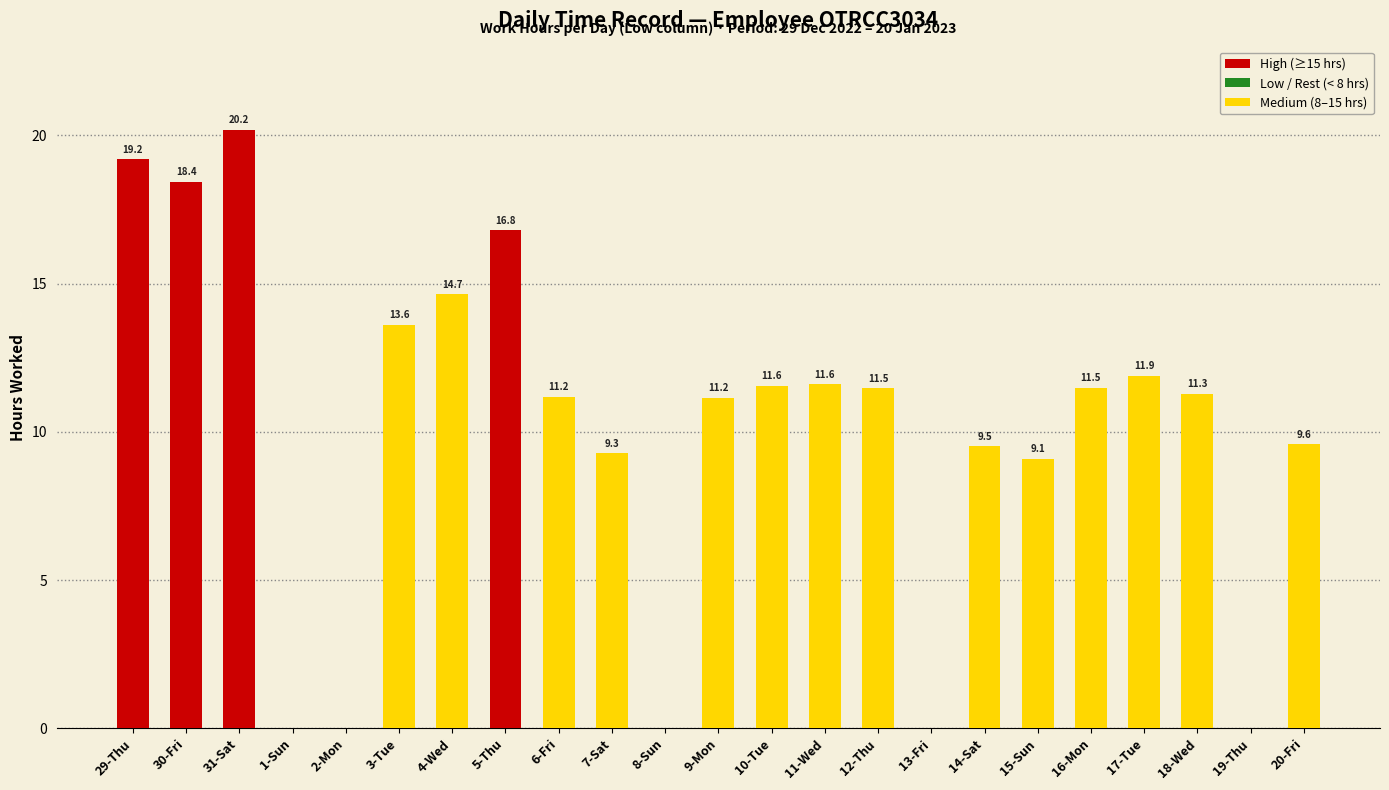

How many distinct data groups are displayed?

2